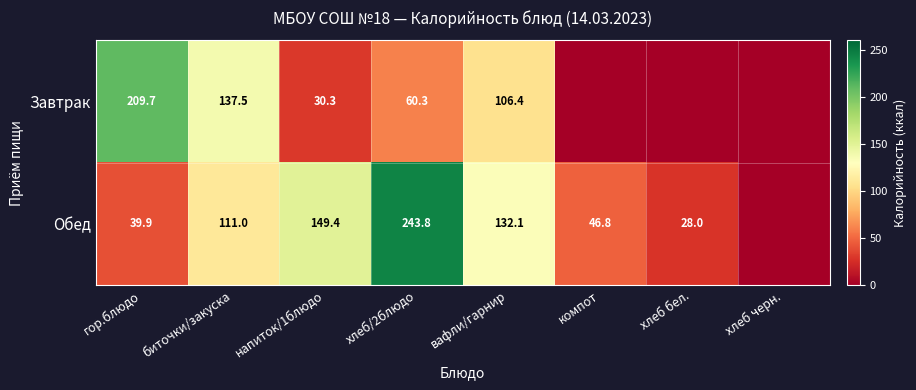

How many categories are shown in the chart?

8